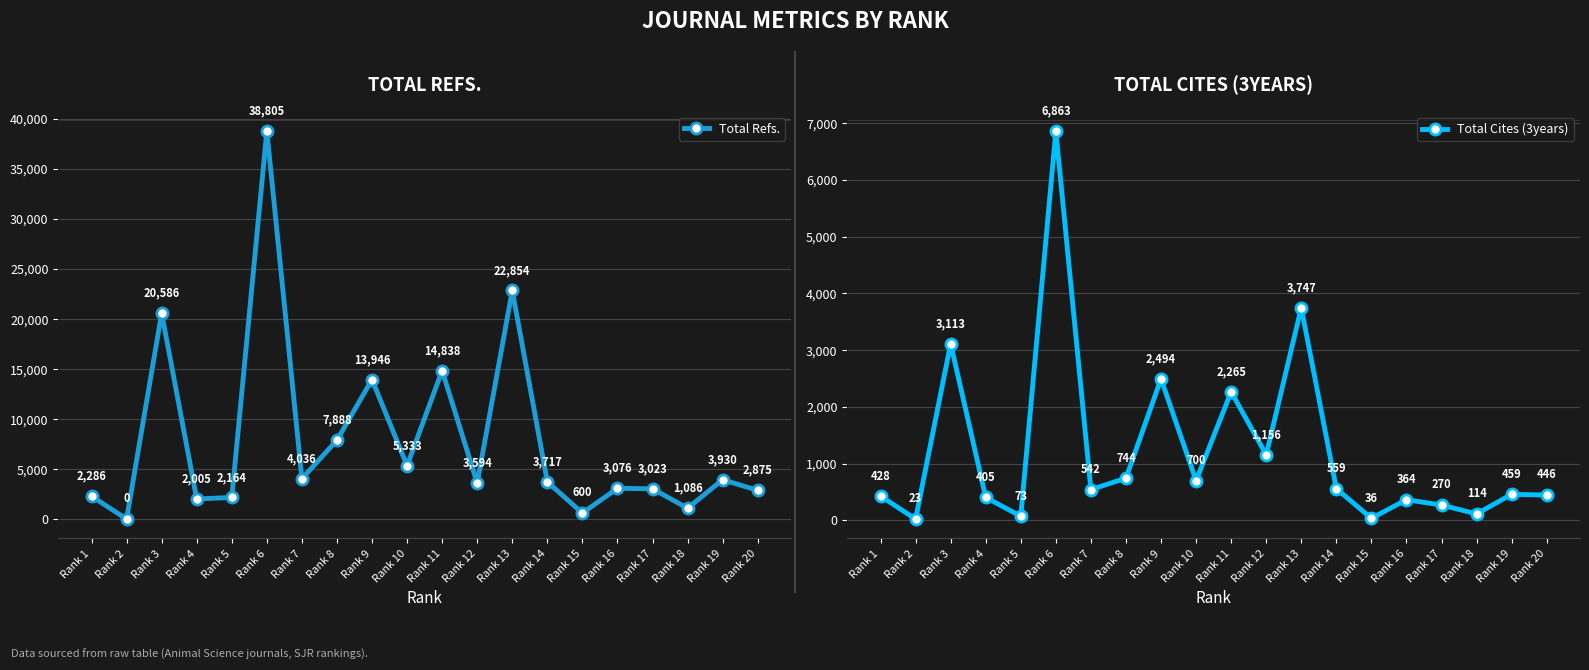

Reading right to left, transcribe all the data shown in this chart.

Total Refs.: Rank 20=2875	Rank 19=3930	Rank 18=1086	Rank 17=3023	Rank 16=3076	Rank 15=600	Rank 14=3717	Rank 13=22854	Rank 12=3594	Rank 11=14838	Rank 10=5333	Rank 9=13946	Rank 8=7888	Rank 7=4036	Rank 6=38805	Rank 5=2164	Rank 4=2005	Rank 3=20586	Rank 2=0	Rank 1=2286
Total Cites (3years): Rank 20=446	Rank 19=459	Rank 18=114	Rank 17=270	Rank 16=364	Rank 15=36	Rank 14=559	Rank 13=3747	Rank 12=1156	Rank 11=2265	Rank 10=700	Rank 9=2494	Rank 8=744	Rank 7=542	Rank 6=6863	Rank 5=73	Rank 4=405	Rank 3=3113	Rank 2=23	Rank 1=428